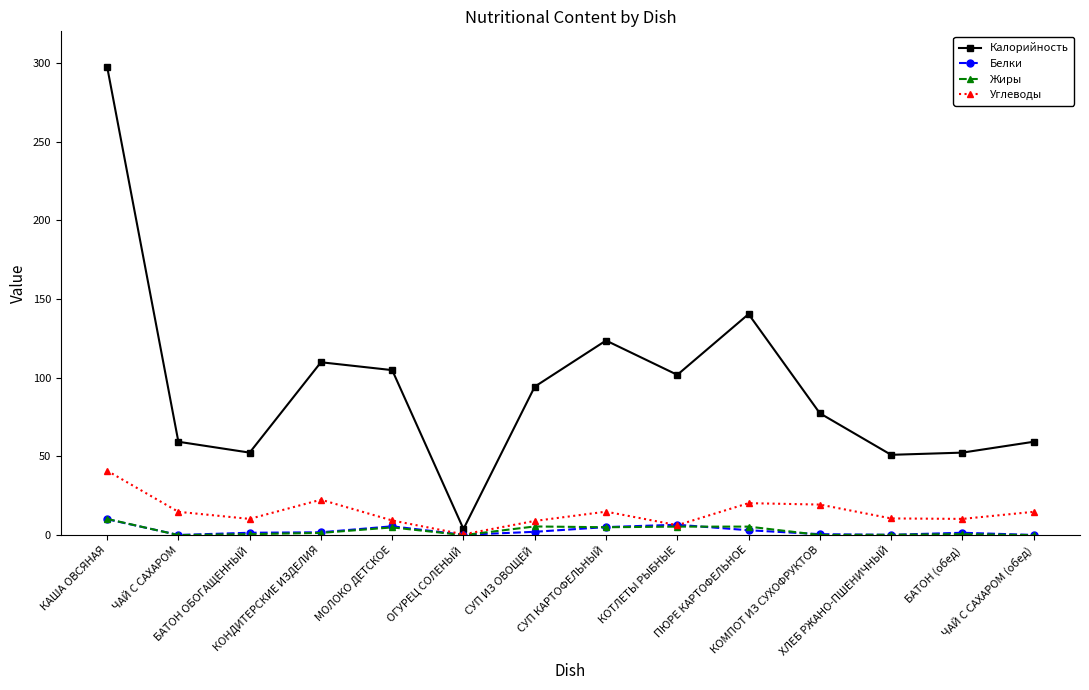

Which series has the largest total across all categories?

Калорийность